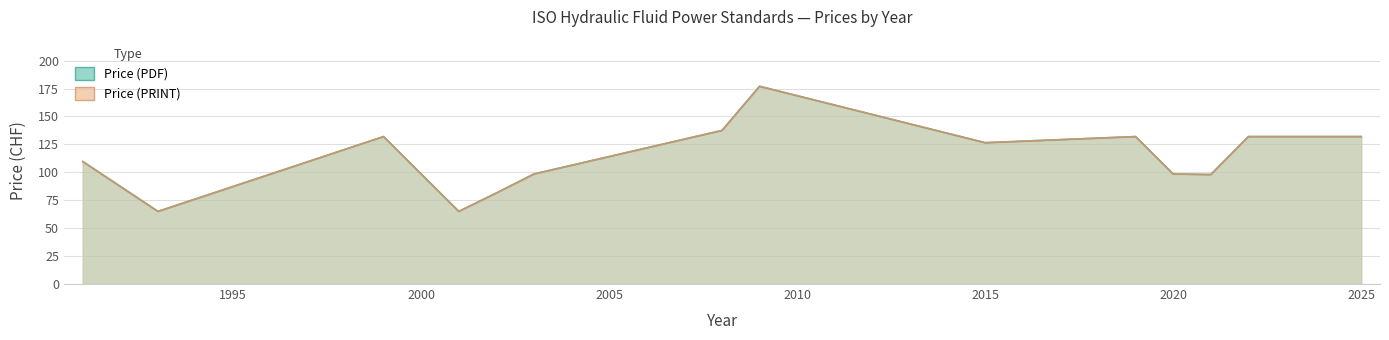

The value of Price (PRINT) at 2020 is 109. True or false?

False